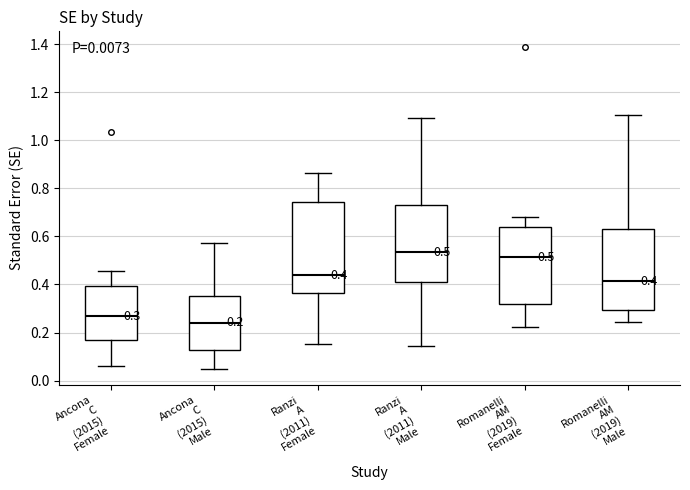

Which box has the highest median line?

Ranzi A (2011) Male